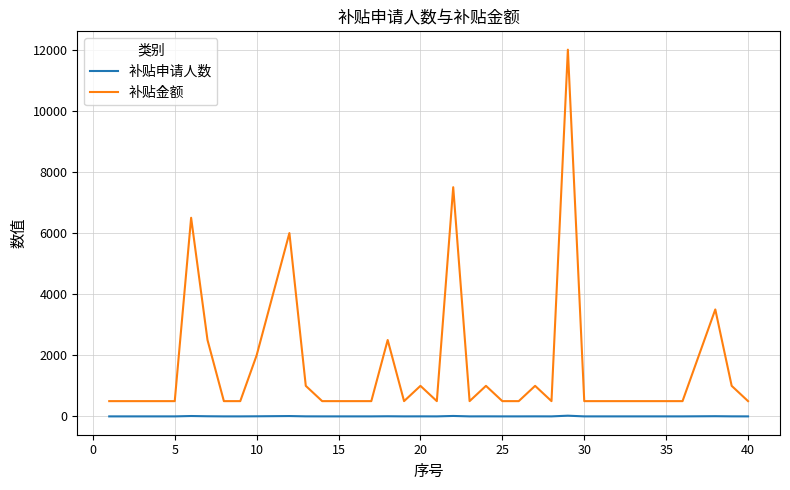

Does the chart display data point markers on the line(s)?

No